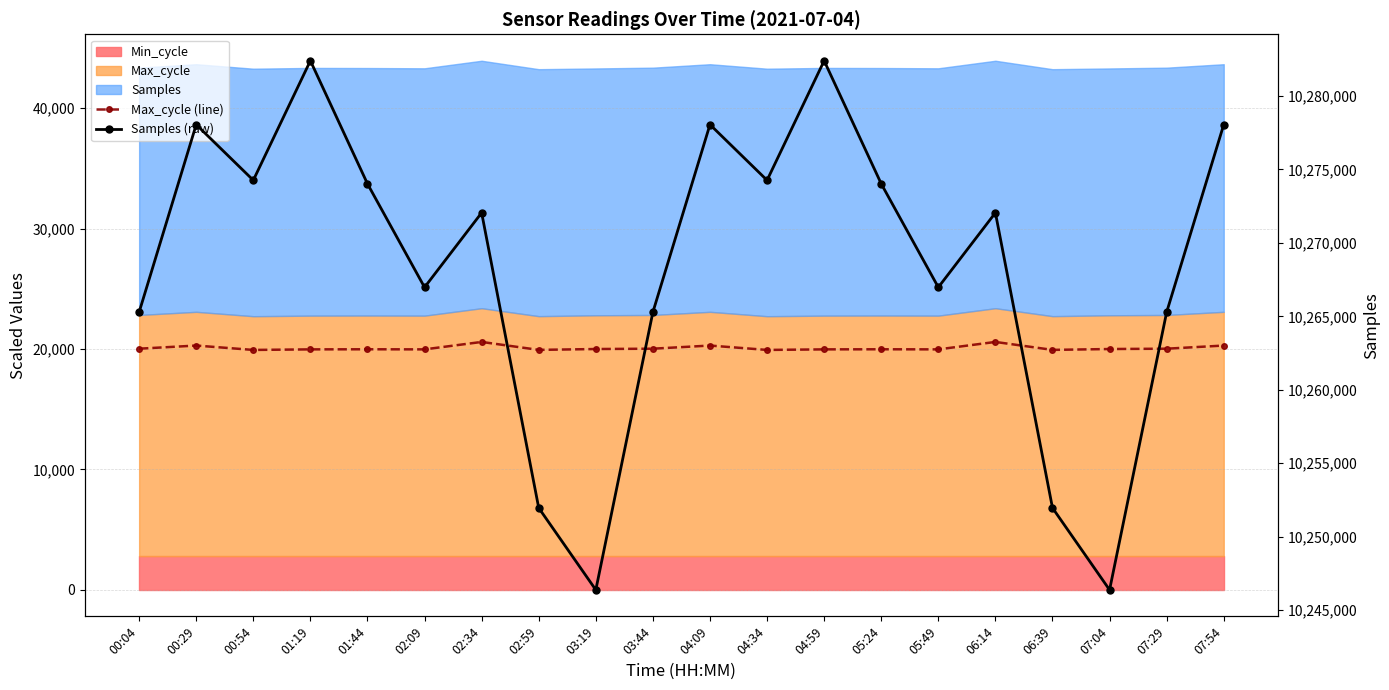

What is the difference between the maximum and minimum values in the Max_cycle (line) series?

664